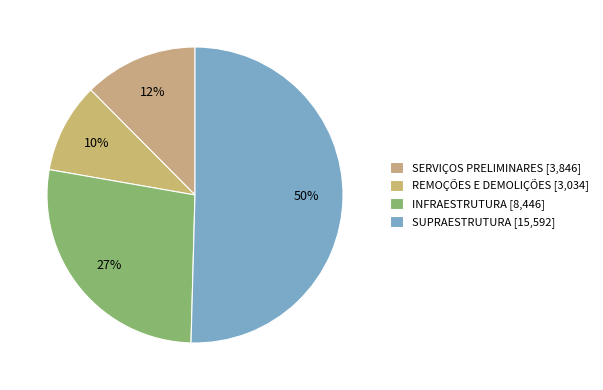

How many slices are in this pie chart?

4